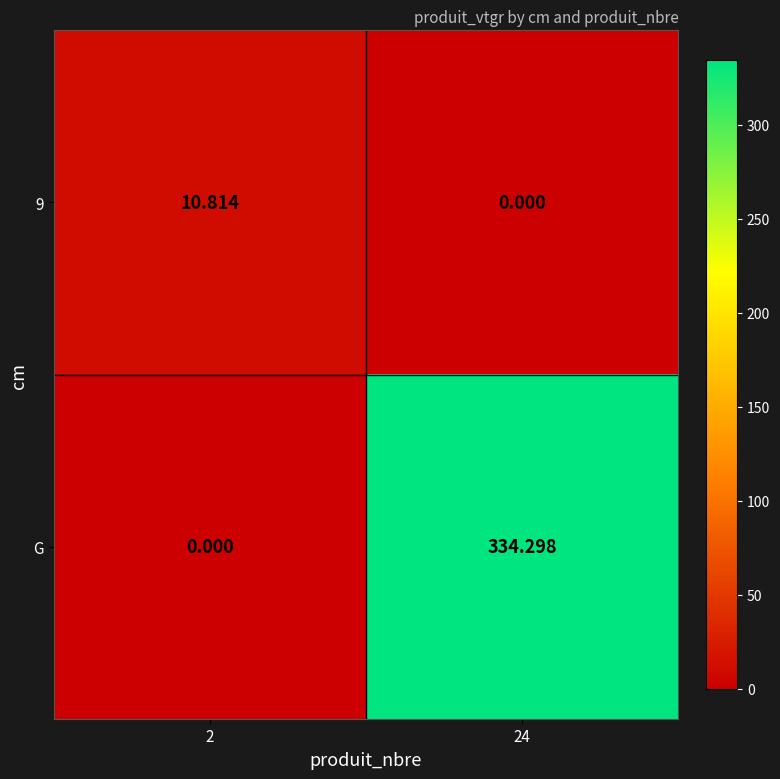

Which series has the largest total across all categories?

G